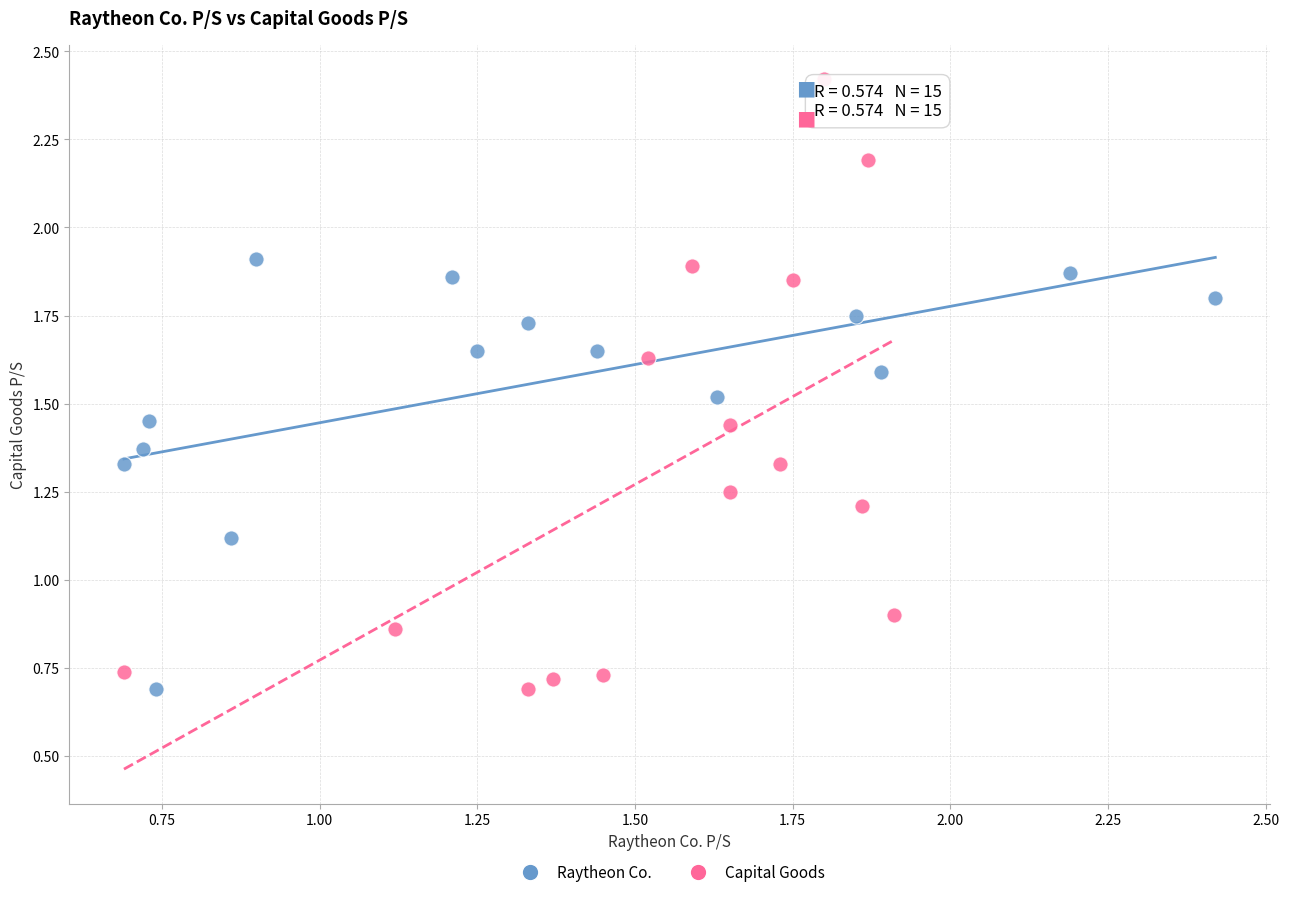

What are all the series names shown in the legend?

Raytheon Co., Capital Goods